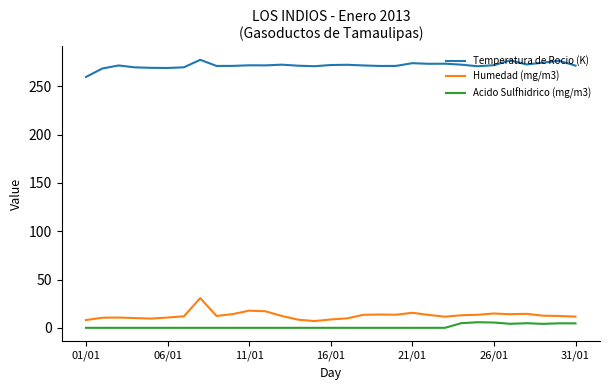

Rank the series by their maximum value, from highest to lowest.

Temperatura de Rocio (K), Humedad (mg/m3), Acido Sulfhidrico (mg/m3)